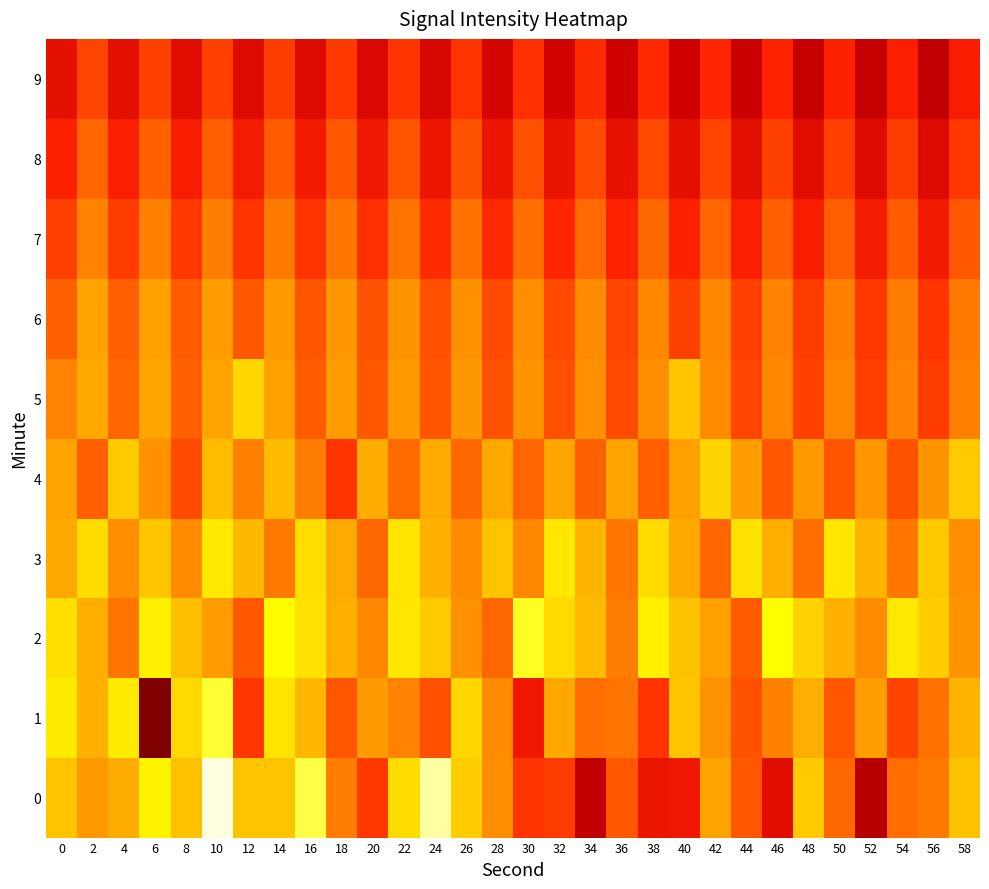

What is the smallest value displayed?

120.9